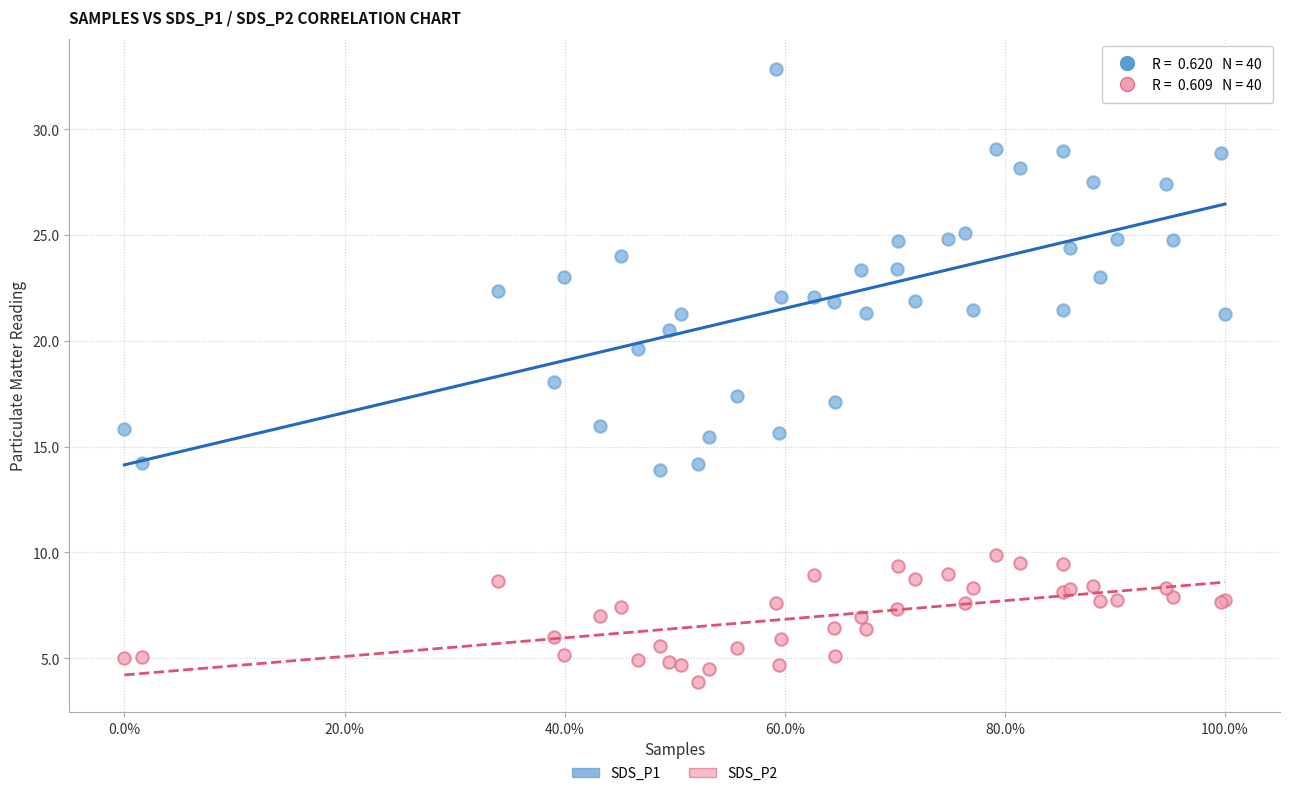

Which series contains the lowest Y value?

SDS_P2